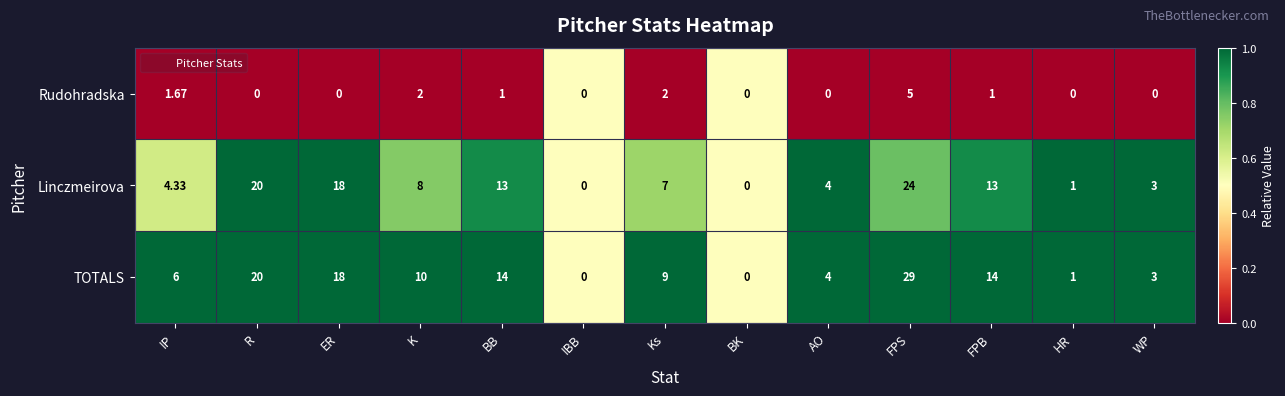

Which series has the largest range (max minus min)?

TOTALS